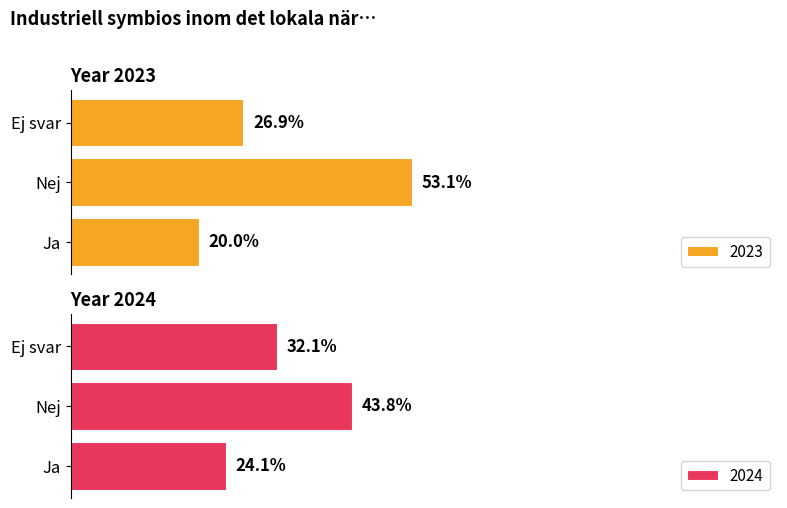

At which label is 2023 closest to 36?

Ej svar